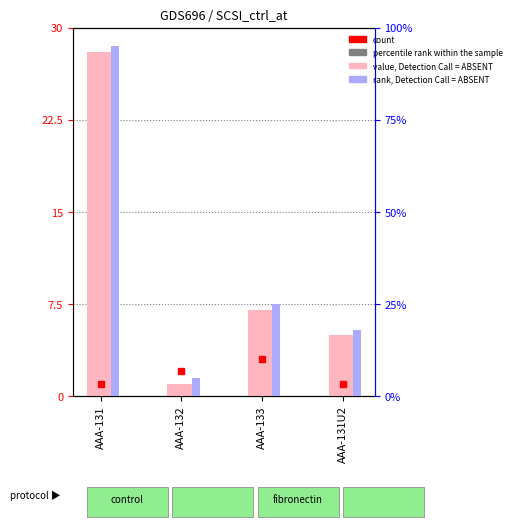

What is the label of the 1st bar from the right?

AAA-131U2